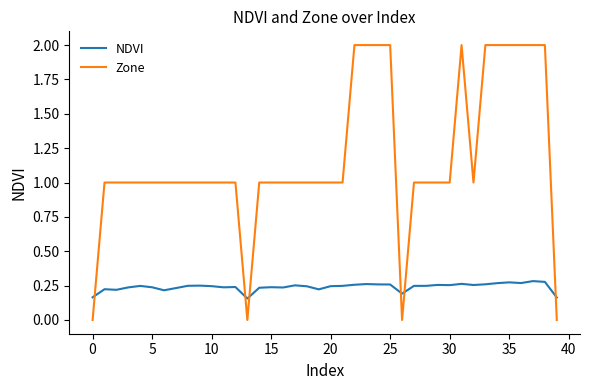

Which series has the largest total across all categories?

Zone